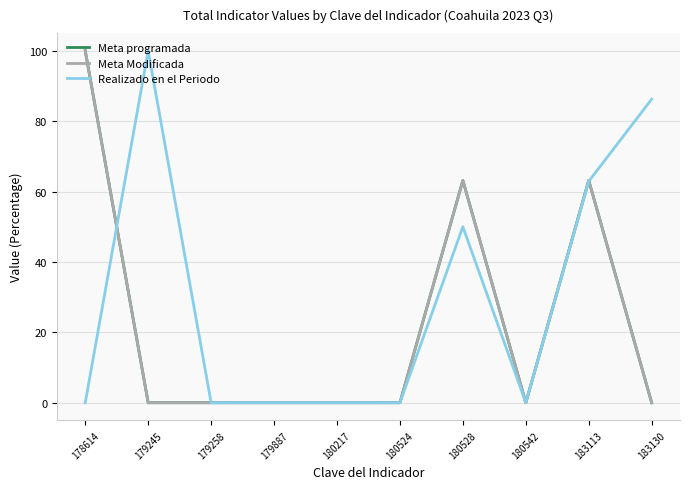

What is the difference between the second highest and second lowest values in the Meta programada series?

63.2